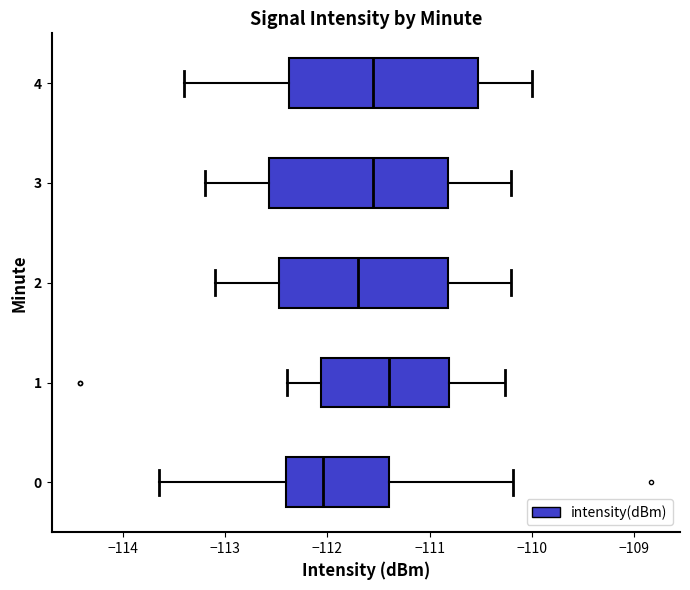

Which box is the widest, from its left edge to its right edge?

4